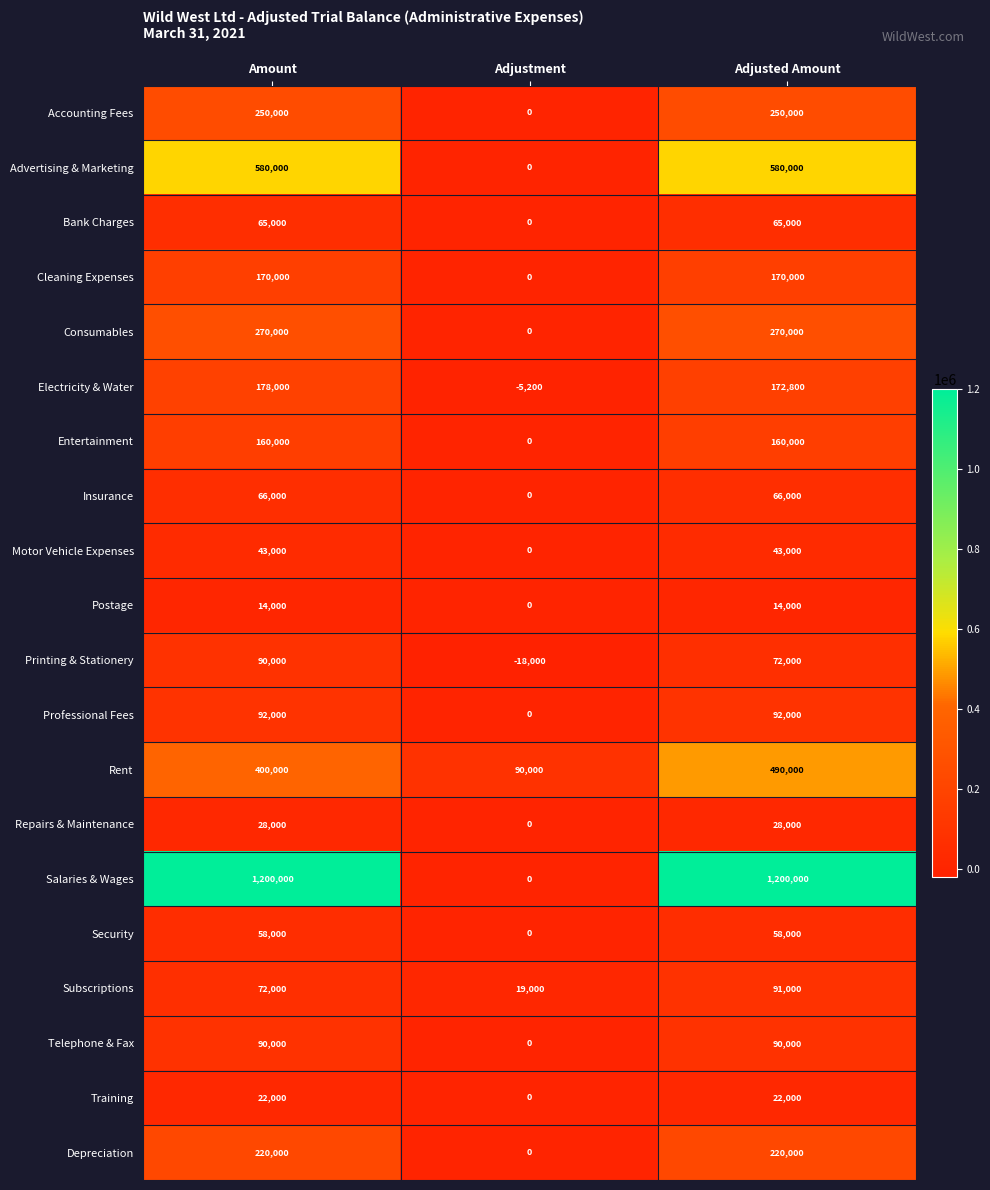

What is the difference between the maximum and minimum values in the Salaries & Wages series?

1200000